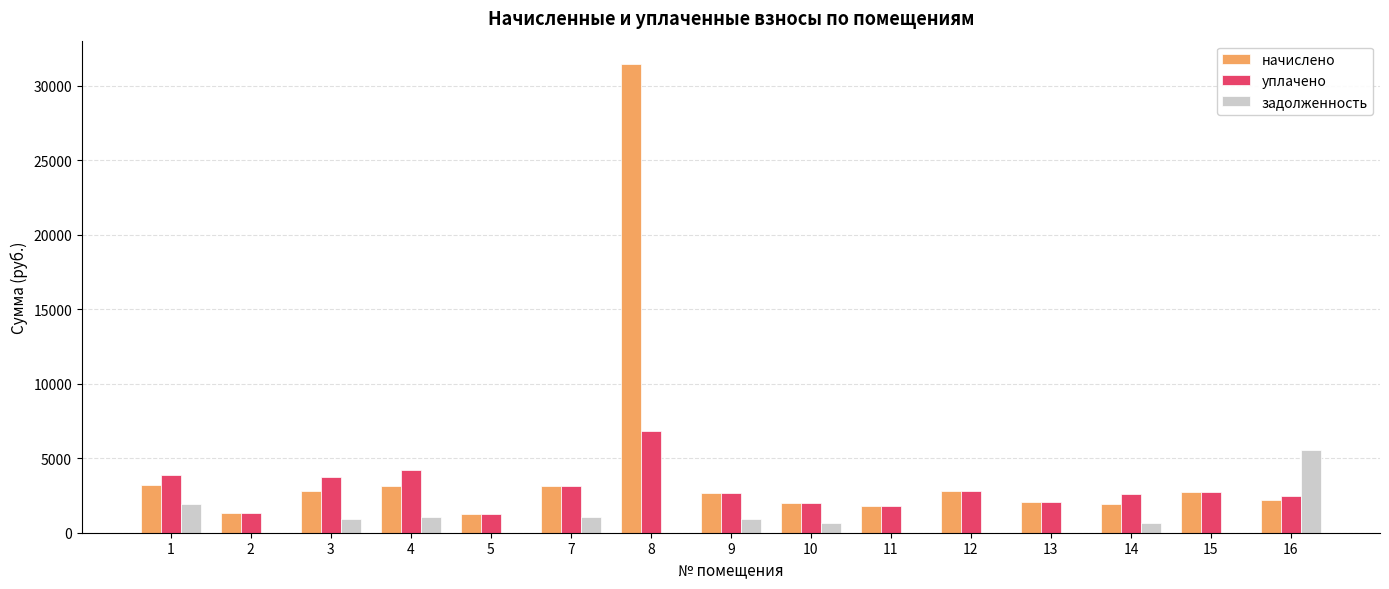

How many values in the уплачено series exceed 2698?

8